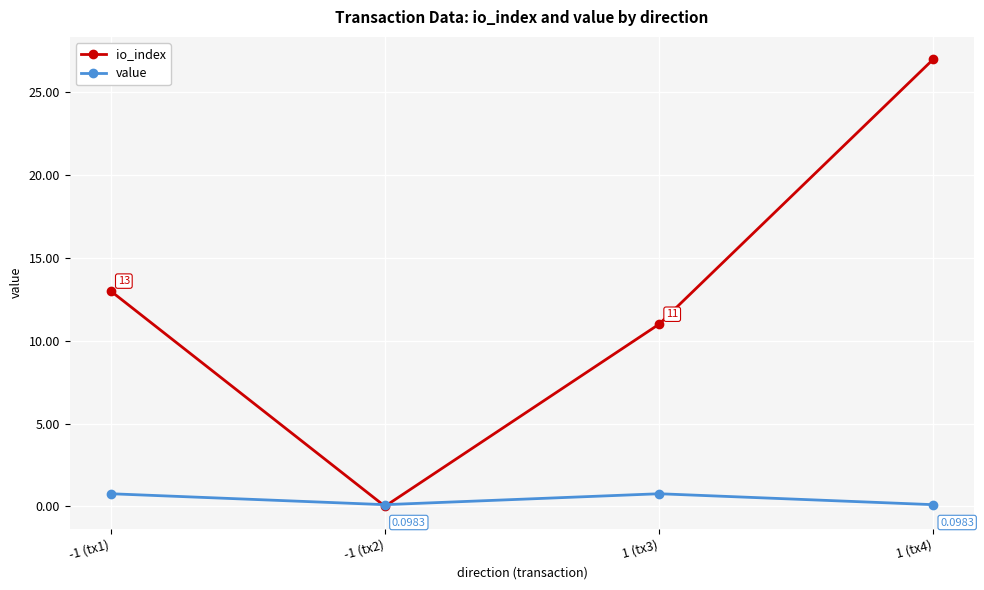

Rank the series at 1 (tx4) from lowest to highest value.

value, io_index